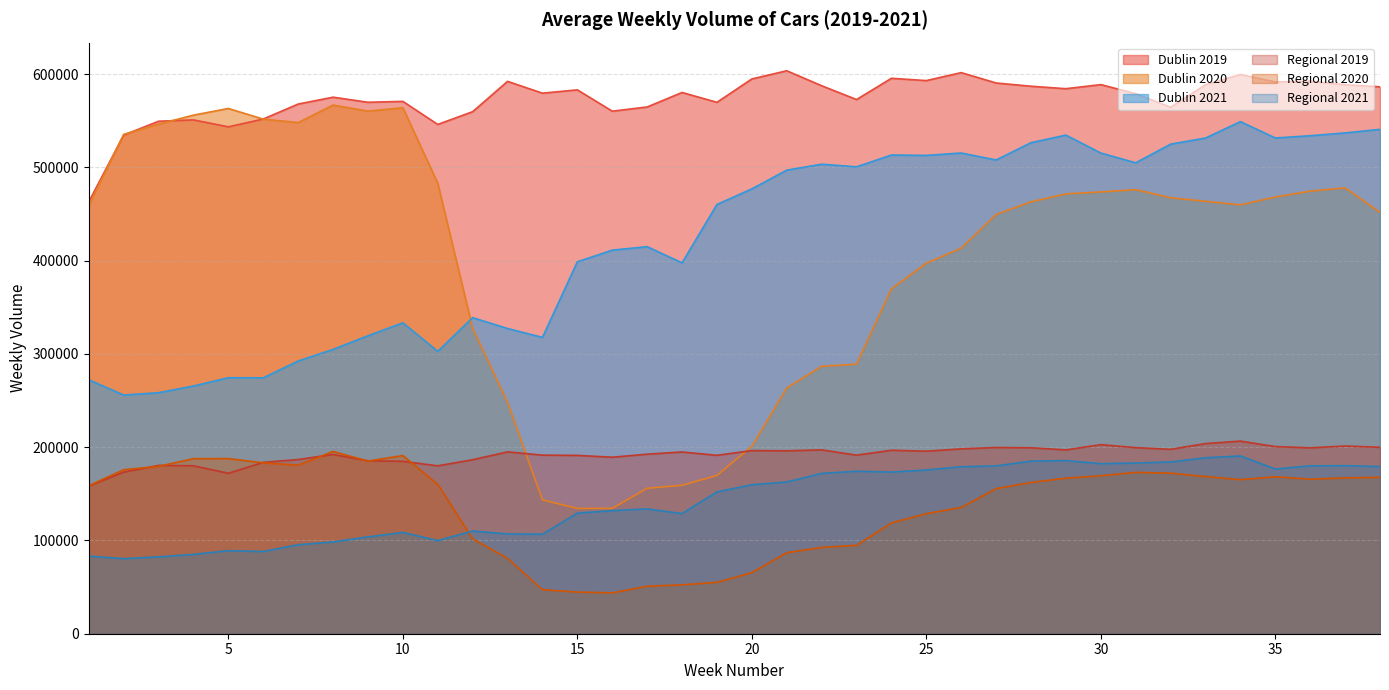

Between which two adjacent categories do Regional 2019 and Regional 2020 first intersect?

2 and 3